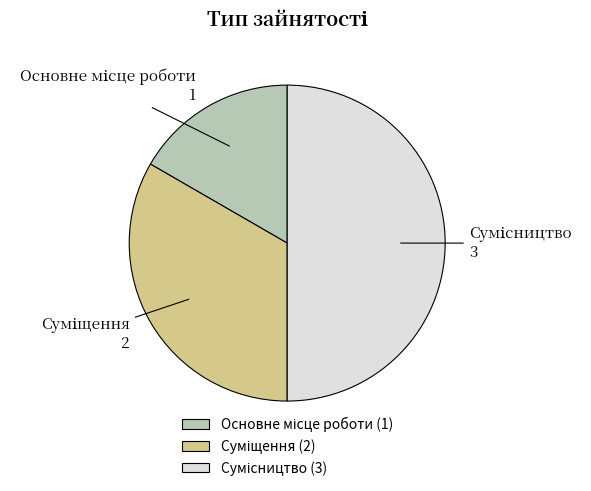

Does any single category account for the majority?

No